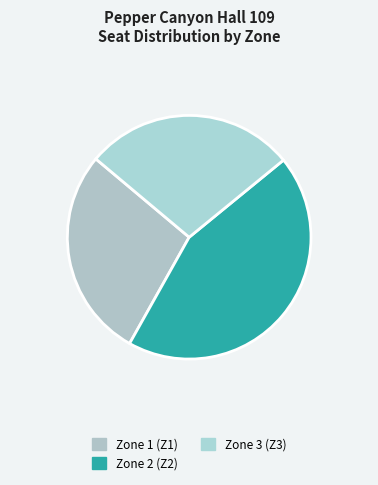

To the nearest percent, what is the difference between the largest and smallest slice percentages?

16%